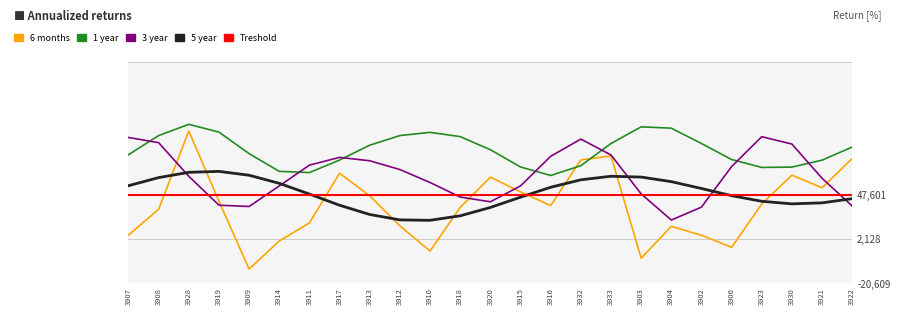

At 3920, list the series in order from smallest to largest.

5 year, 3 year, Treshold, 6 months, 1 year